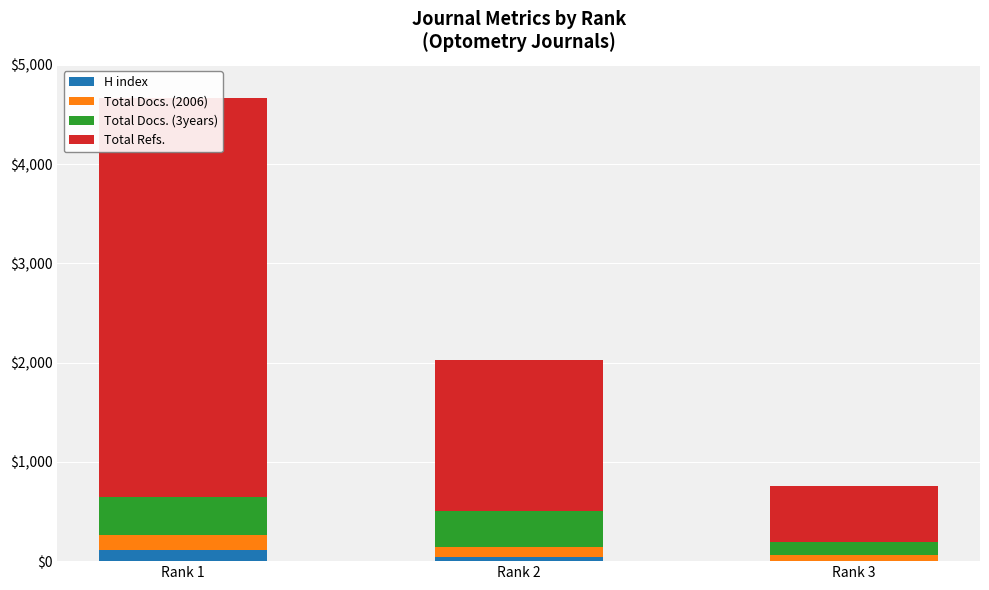

Reading right to left, extract all data points from this chart.

H index: Rank 3=3	Rank 2=43	Rank 1=115
Total Docs. (2006): Rank 3=61	Rank 2=103	Rank 1=144
Total Docs. (3years): Rank 3=127	Rank 2=356	Rank 1=388
Total Refs.: Rank 3=566	Rank 2=1523	Rank 1=4015